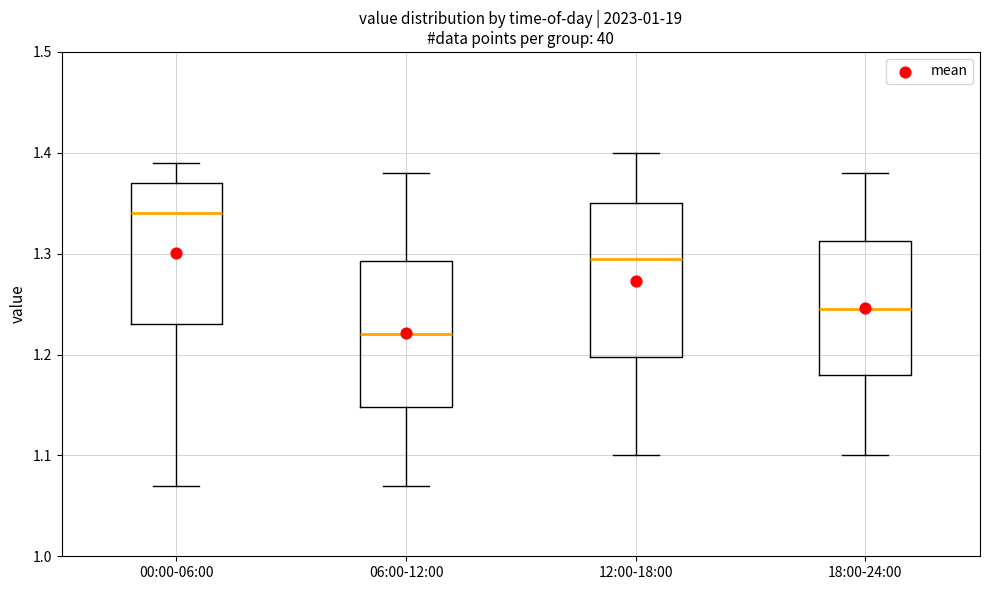

Reading left to right, read every box against the y-axis: the position of its median line, the range the box covers, and the ends of its whiskers. The values are not printed on the chart, so give them approximately, as read against the axis.

00:00-06:00: median 1.34, box 1.23 to 1.37, whiskers 1.07 to 1.39
06:00-12:00: median 1.22, box 1.15 to 1.29, whiskers 1.07 to 1.38
12:00-18:00: median 1.30, box 1.20 to 1.35, whiskers 1.10 to 1.40
18:00-24:00: median 1.25, box 1.18 to 1.31, whiskers 1.10 to 1.38